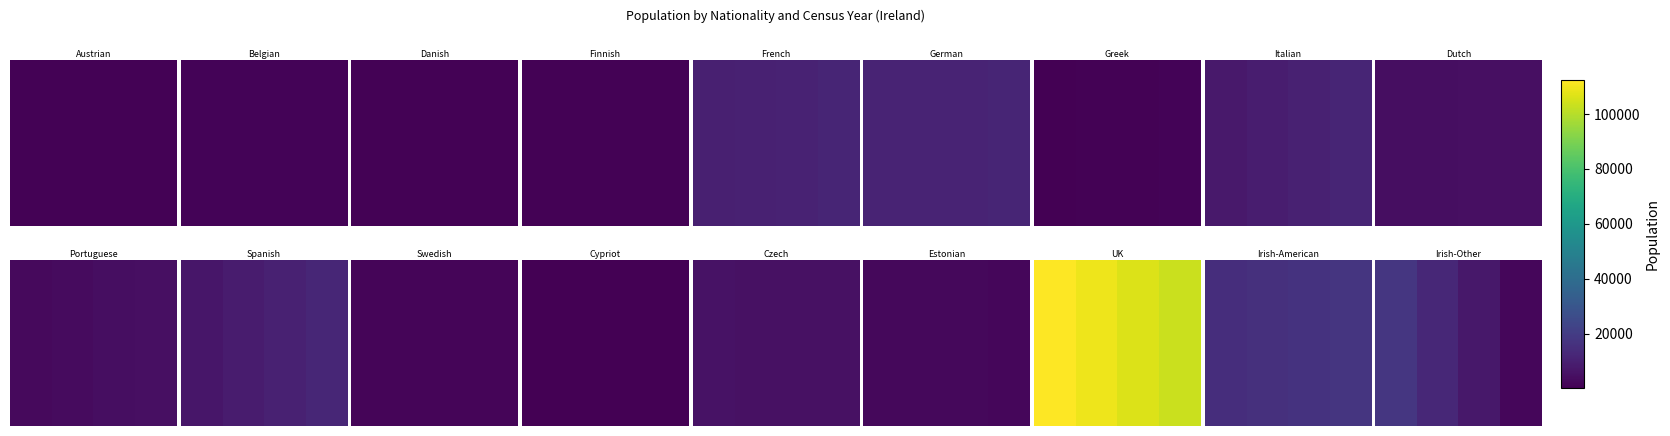

True or false: row_0 has a value of 4520.0 at 2.

False